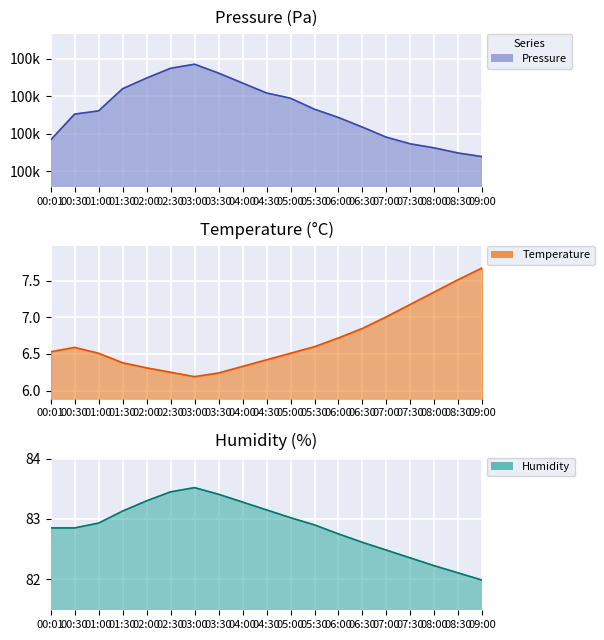

What is the maximum value for humidity?

83.5